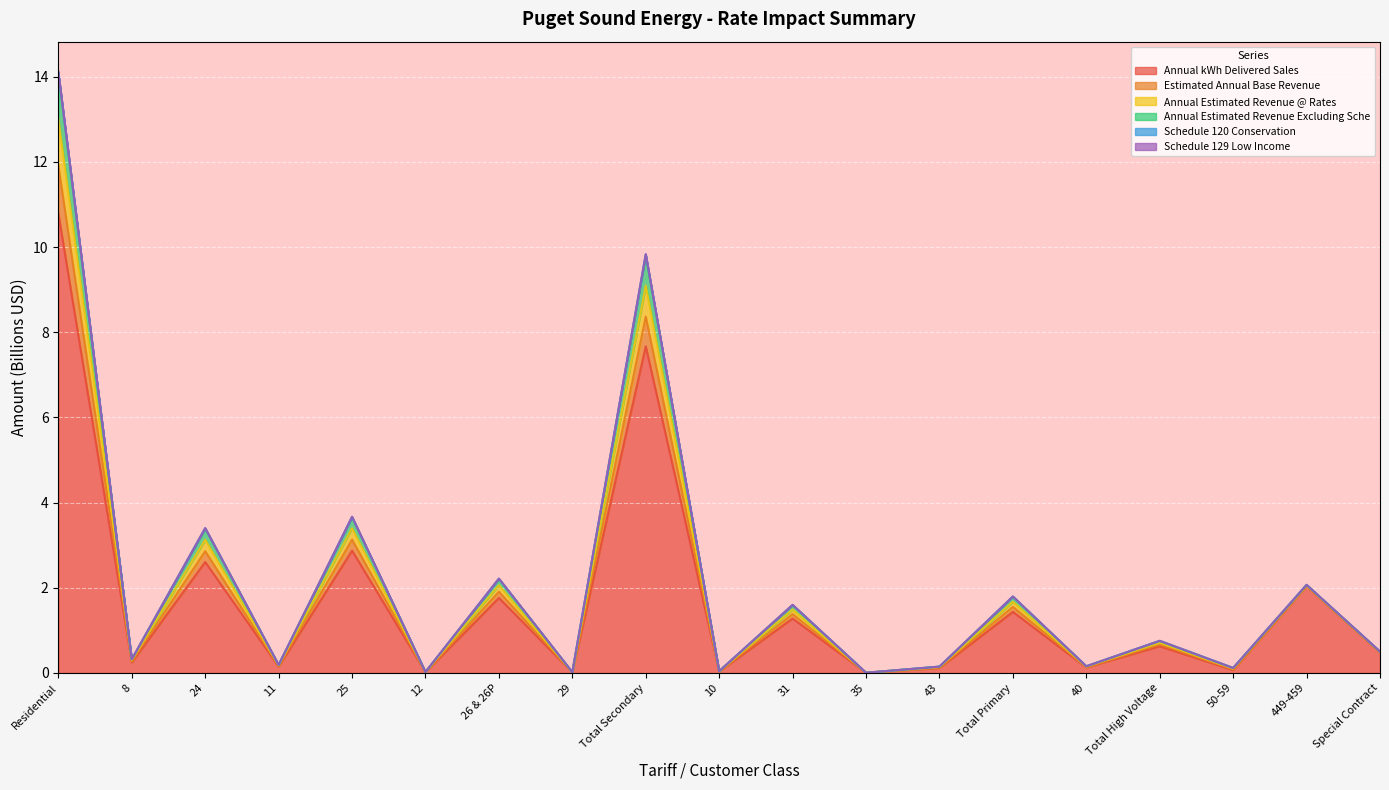

At which label does Schedule 120 Conservation reach its peak?

Residential